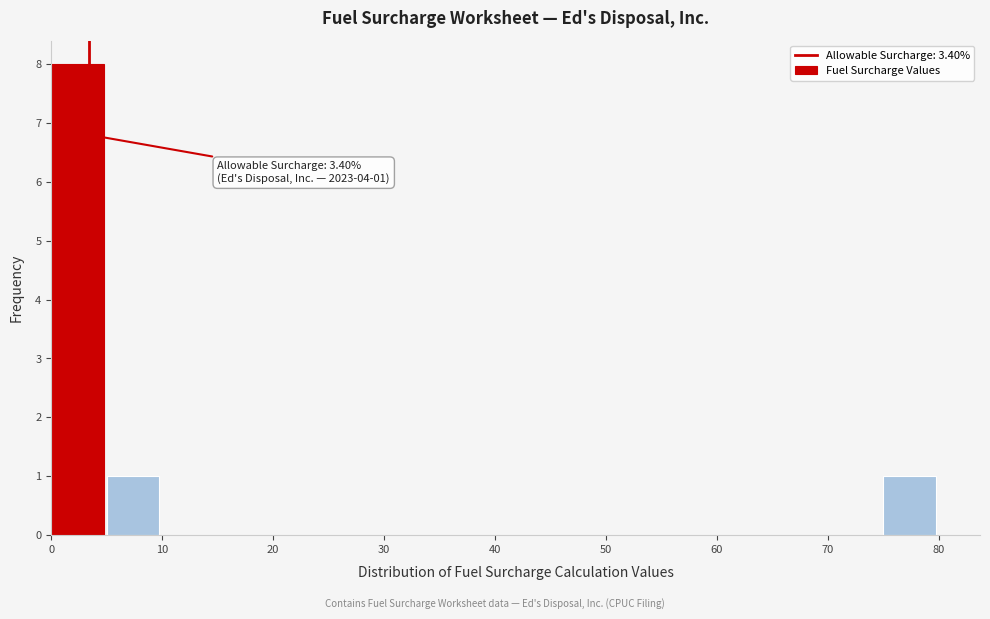

Over which range of the x-axis is the bar tallest?

0 to 5